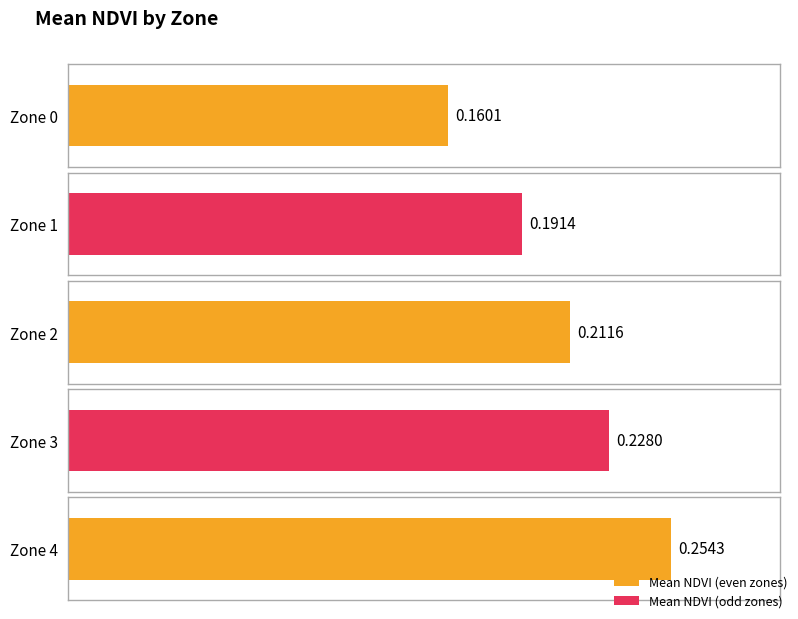

Rank the categories by value from lowest to highest.

Zone 0, Zone 1, Zone 2, Zone 3, Zone 4